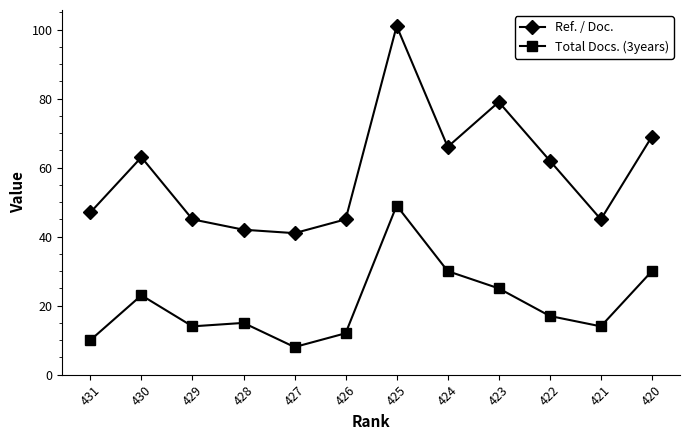

Which series has the widest spread of values?

Ref. / Doc.